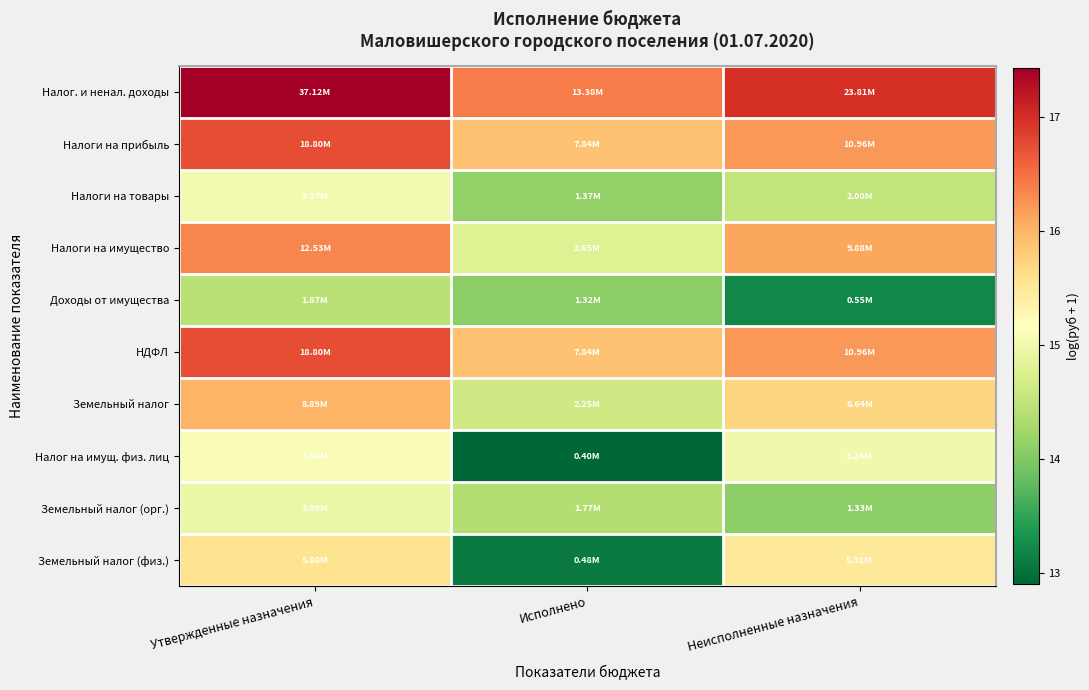

Which category has the highest value across all series?

Утвержденные назначения